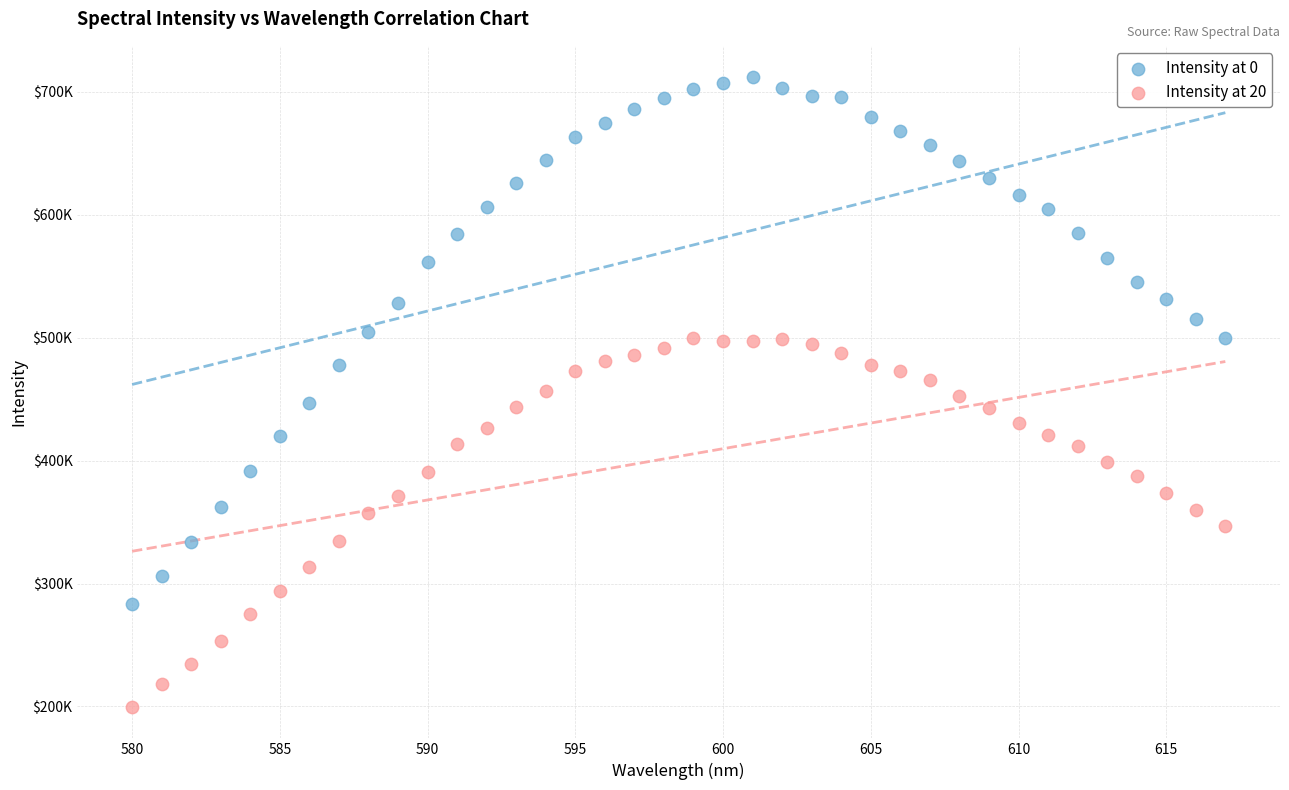

Which series has the largest Y range (max minus min)?

Intensity at 0